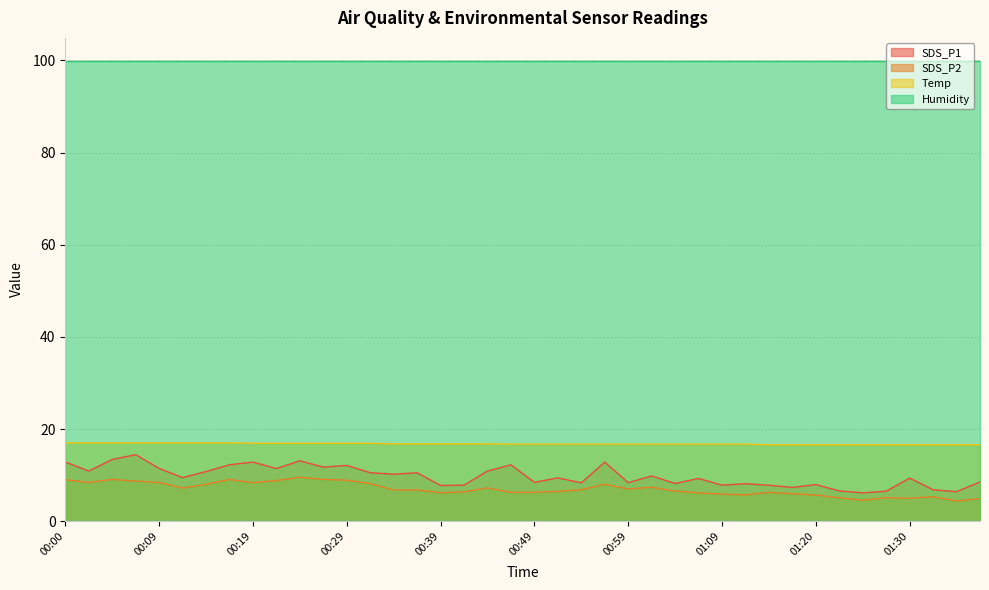

Rank the series by their maximum value, from highest to lowest.

Humidity, Temp, SDS_P1, SDS_P2